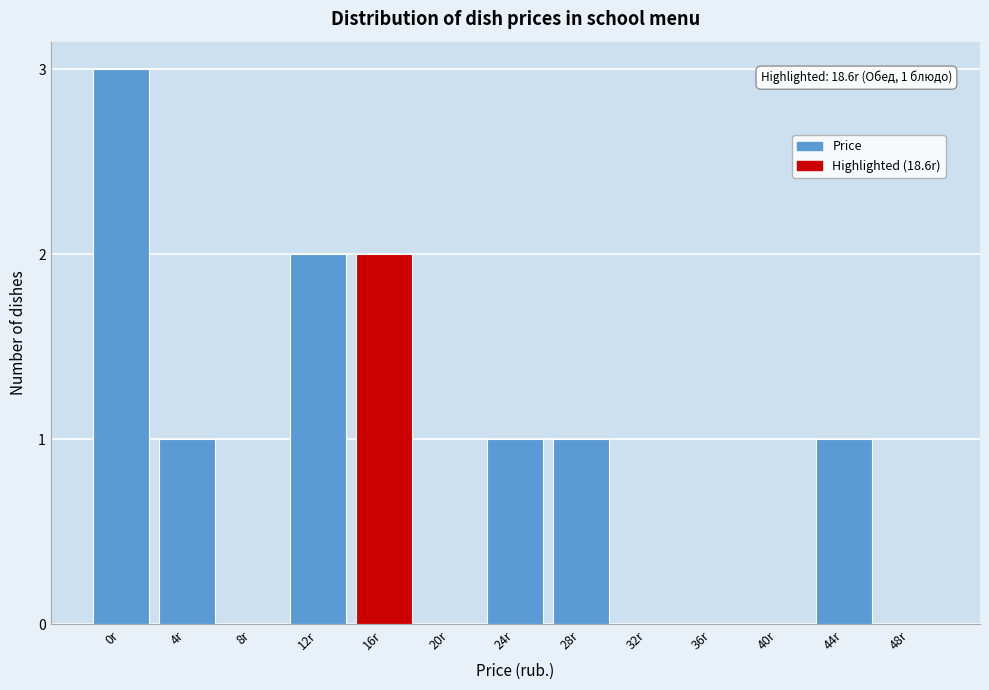

Reading right to left, transcribe all the data shown in this chart.

48r=0	44r=1	40r=0	36r=0	32r=0	28r=1	24r=1	20r=0	16r=2	12r=2	8r=0	4r=1	0r=3